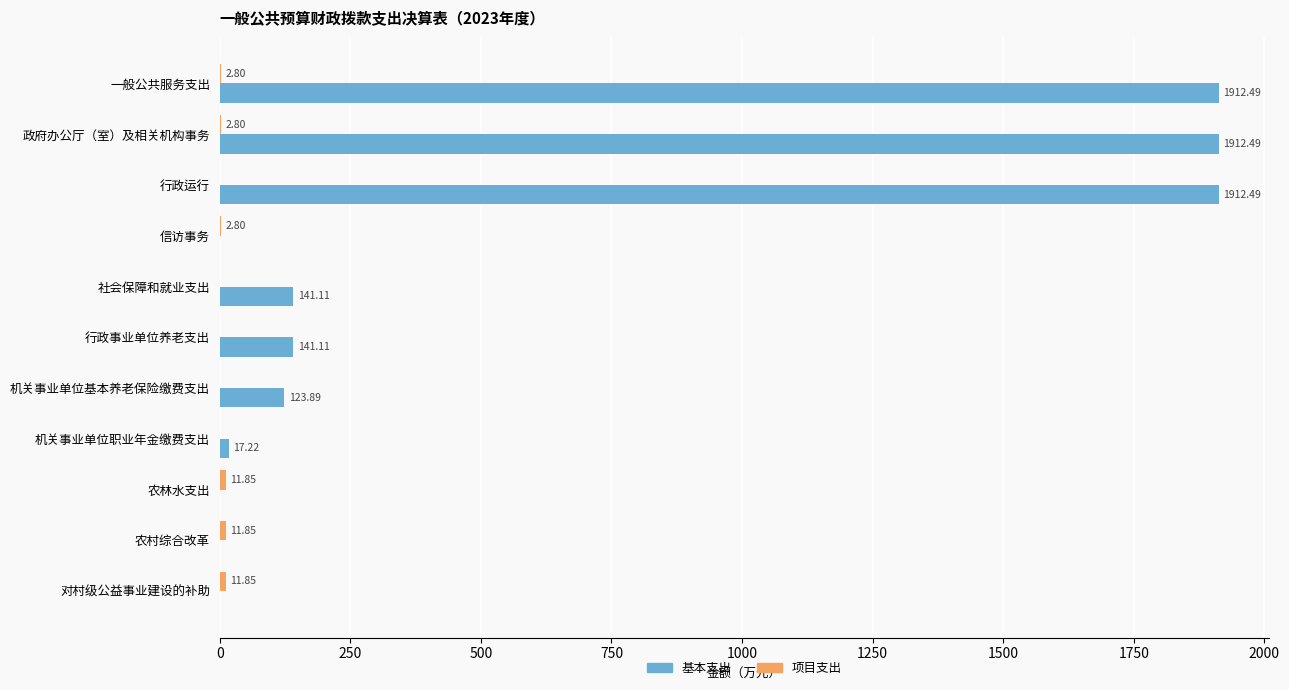

What is the sum of all 基本支出 values?

6160.8